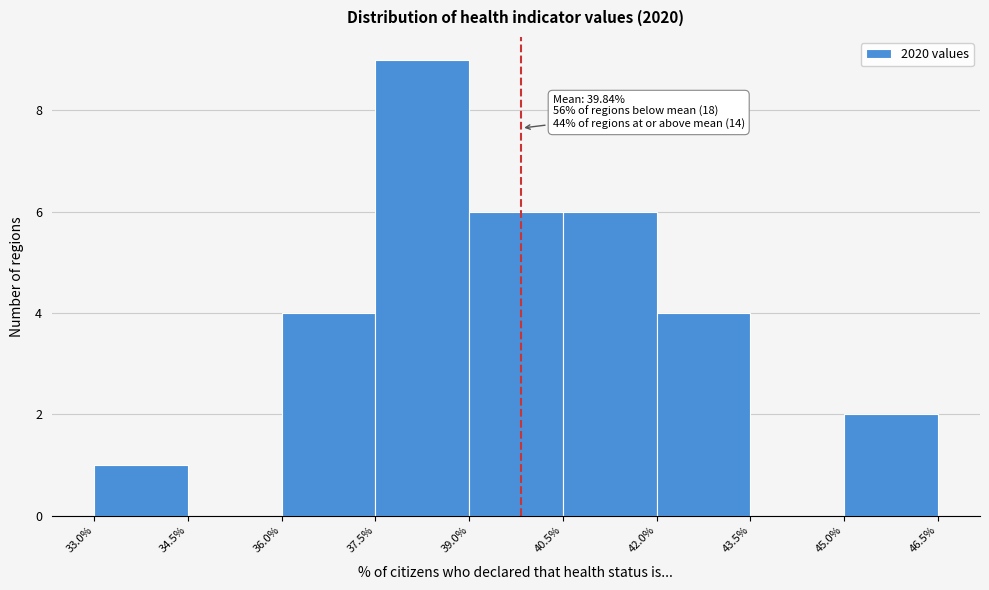

Which range on the x-axis has the tallest bar?

37.5% to 39.0%